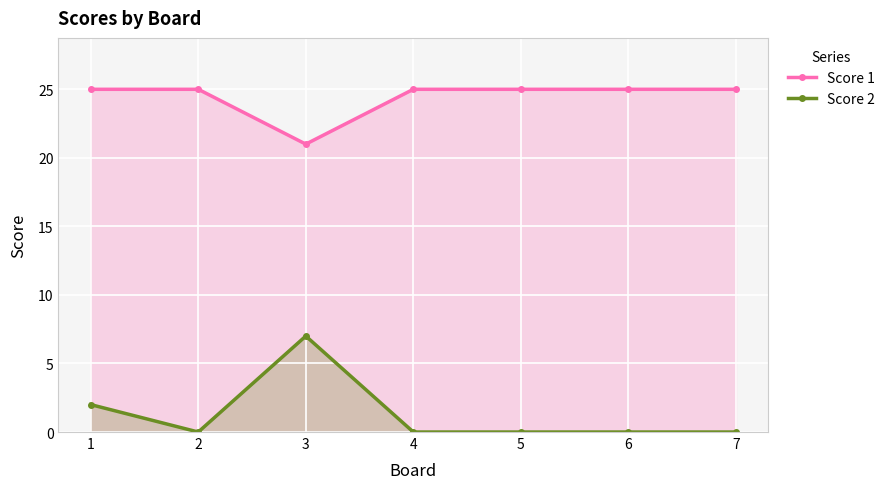

The Score 2 series shows 4 at 4. True or false?

False